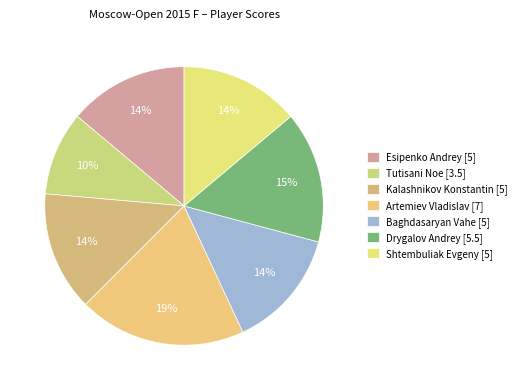

Which slice is the largest?

Artemiev Vladislav